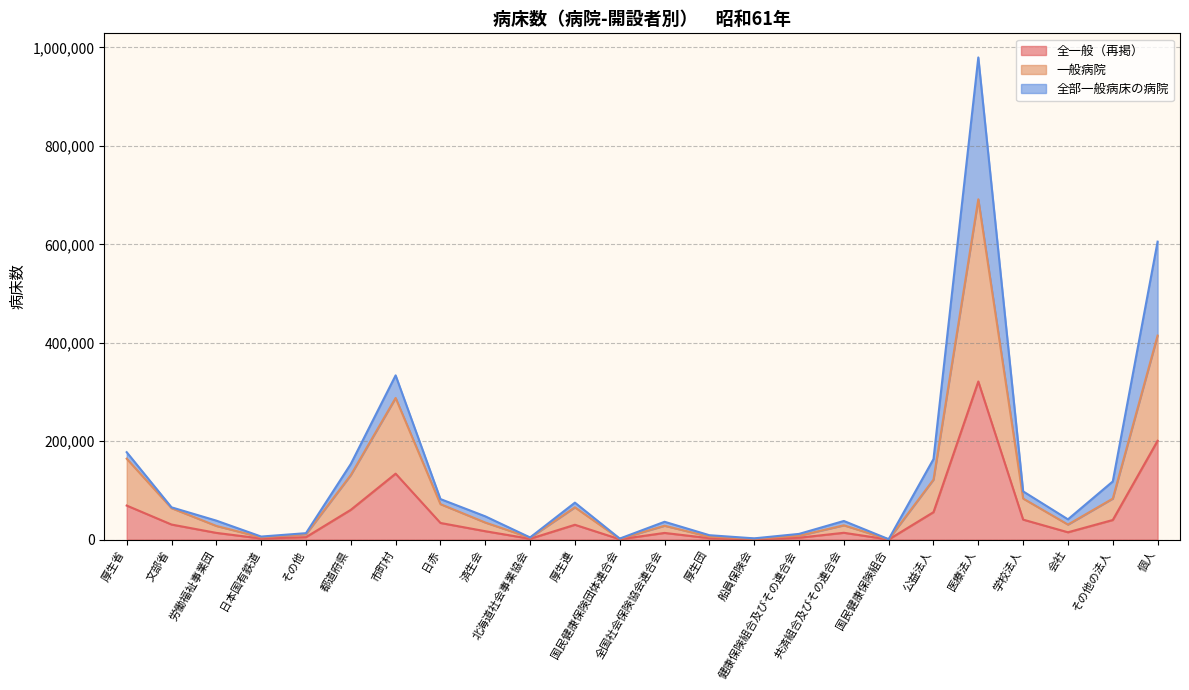

The value of 一般病院 at 学校法人 is 83534. True or false?

True